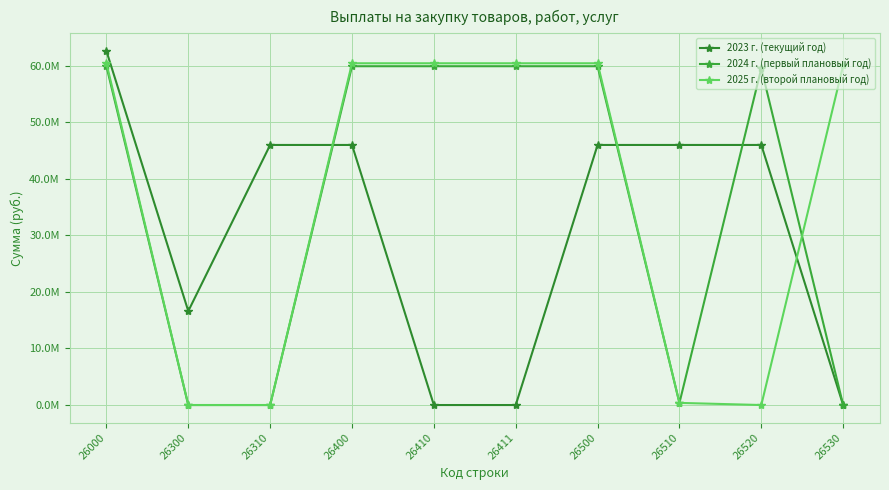

Does the chart have visible grid lines?

Yes